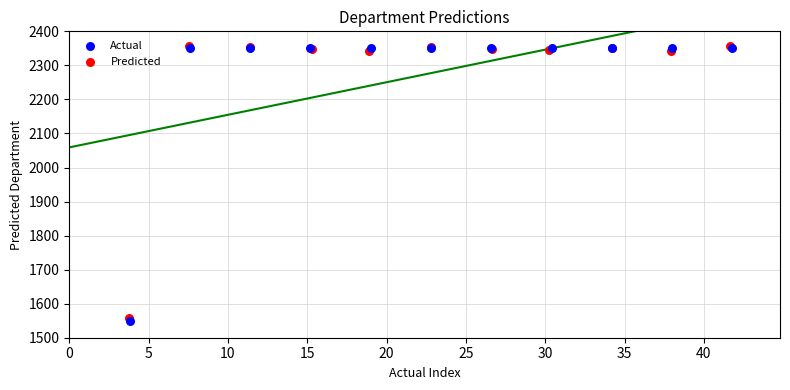

What are all the series names shown in the legend?

Actual, Predicted